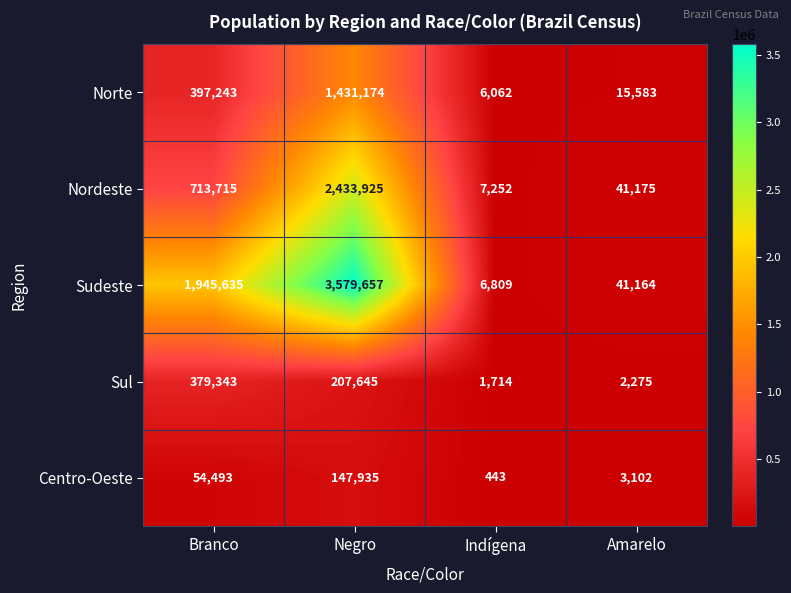

Reading right to left, what are all the values shown in this chart?

Norte: Amarelo=15583	Indígena=6062	Negro=1431174	Branco=397243
Nordeste: Amarelo=41175	Indígena=7252	Negro=2433925	Branco=713715
Sudeste: Amarelo=41164	Indígena=6809	Negro=3579657	Branco=1945635
Sul: Amarelo=2275	Indígena=1714	Negro=207645	Branco=379343
Centro-Oeste: Amarelo=3102	Indígena=443	Negro=147935	Branco=54493